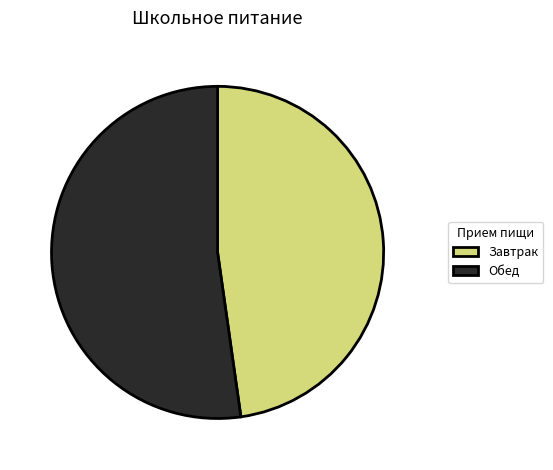

True or false: Завтрак accounts for 48% of the total.

True